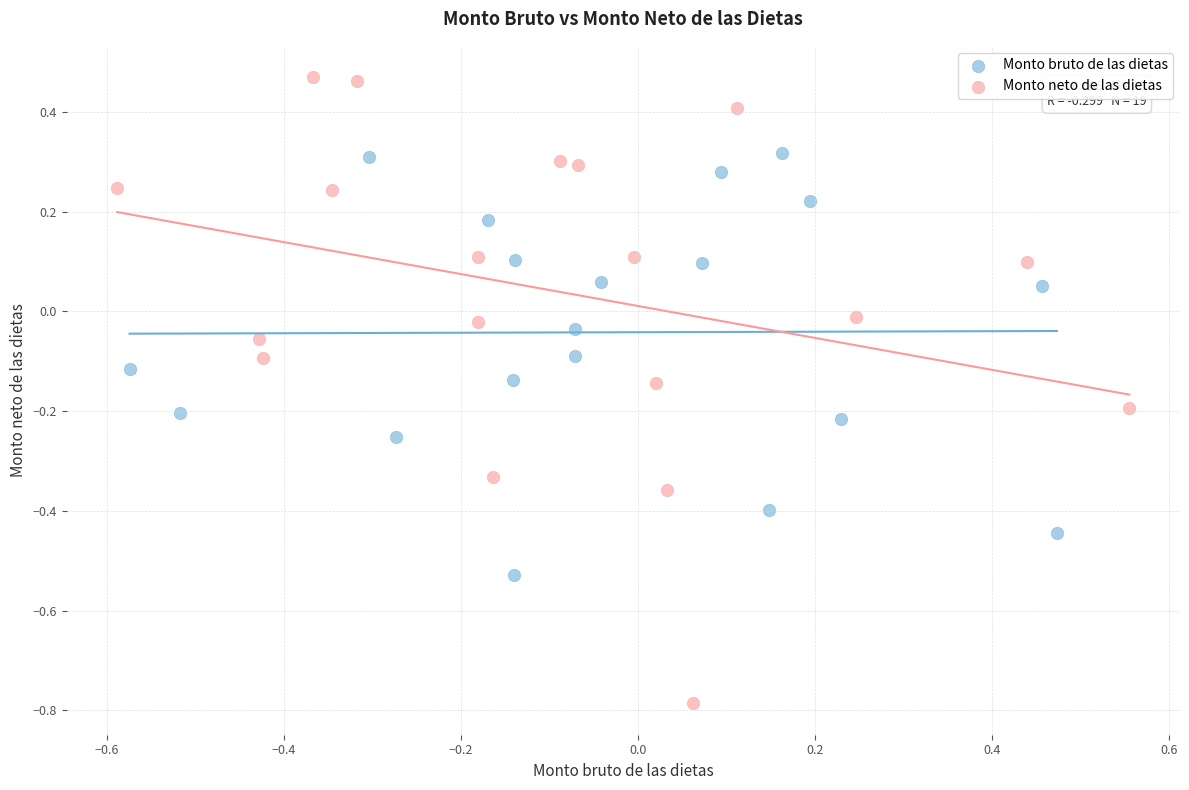

Which series reaches the maximum Y coordinate?

Monto neto de las dietas